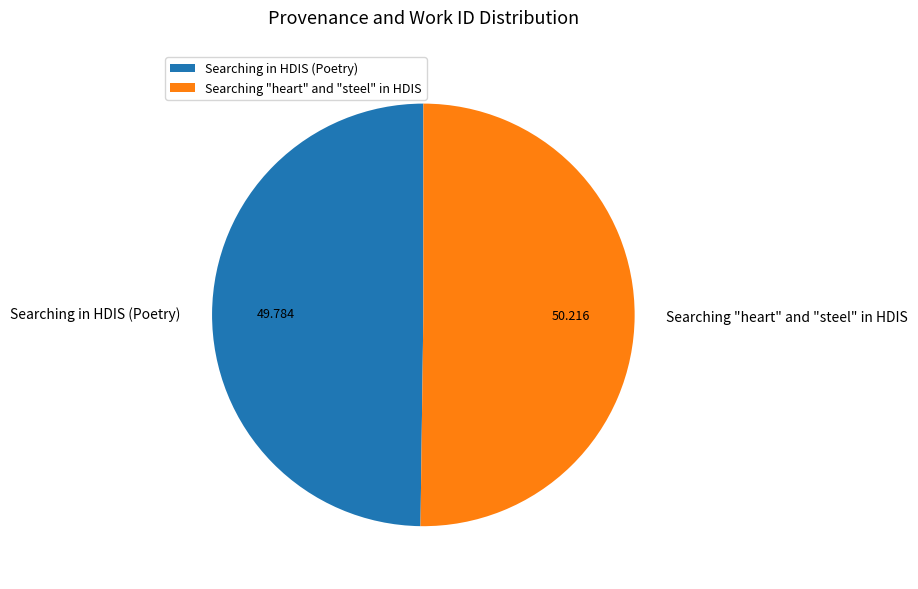

Is the sum of Searching "heart" and "steel" in HDIS and Searching in HDIS (Poetry) greater than half?

Yes